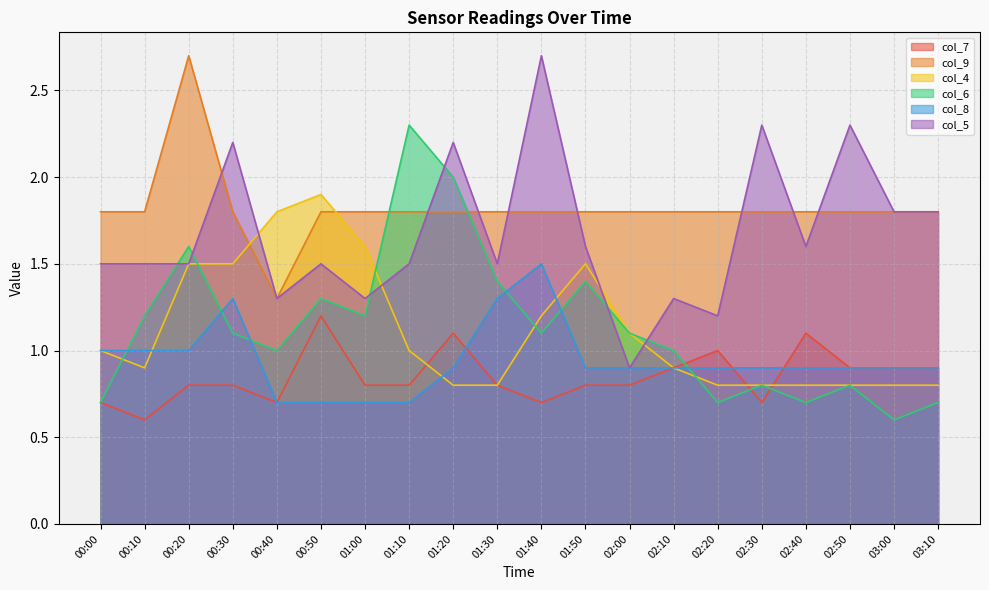

How many data points does each series have?

20